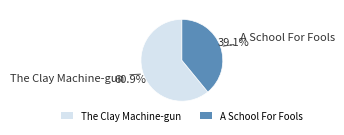

Rank the categories by value from highest to lowest.

The Clay Machine-gun, A School For Fools